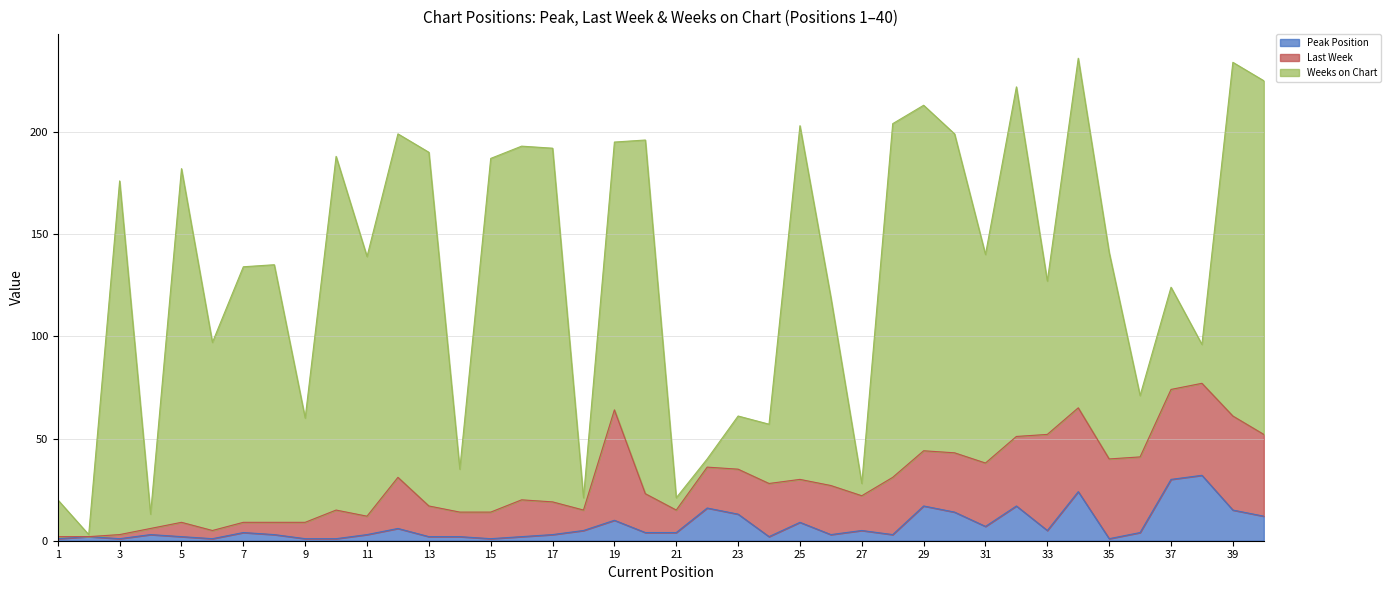

Which series ends up on top after the final intersection of Peak Position and Last Week?

Last Week